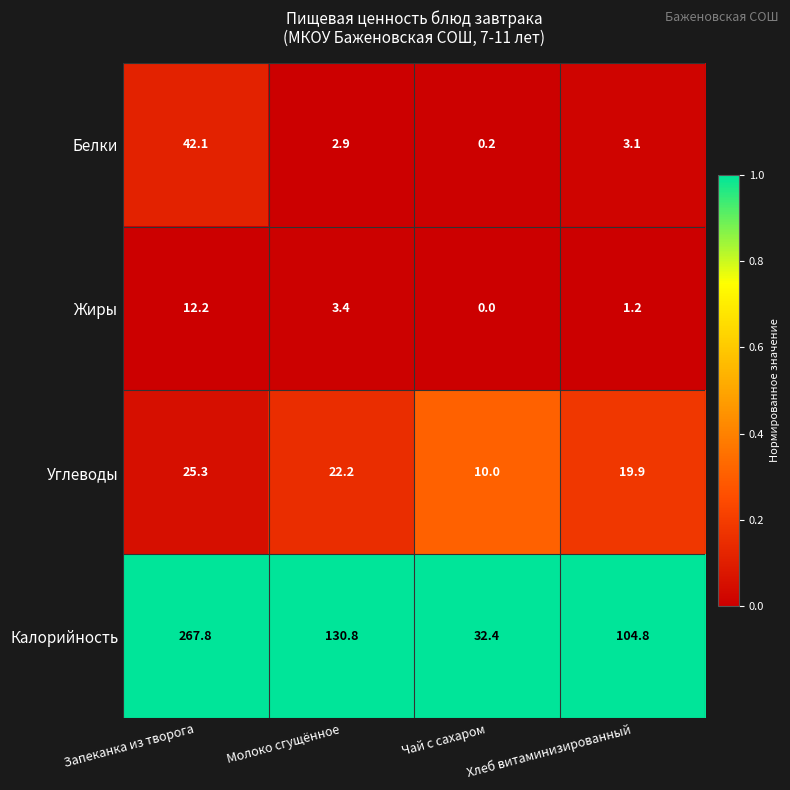

Which series has the widest spread of values?

Калорийность